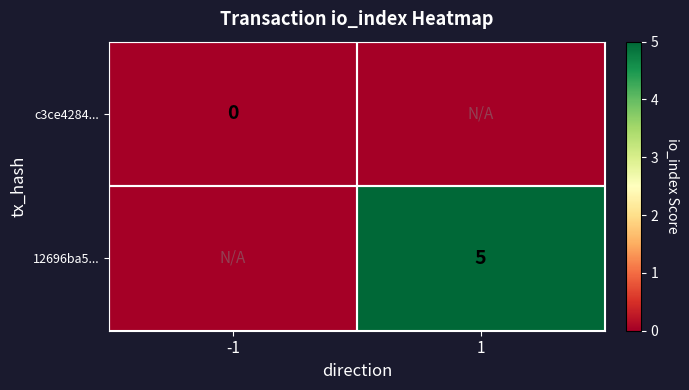

Is it true that 12696ba5... equals 5 at 1?

True